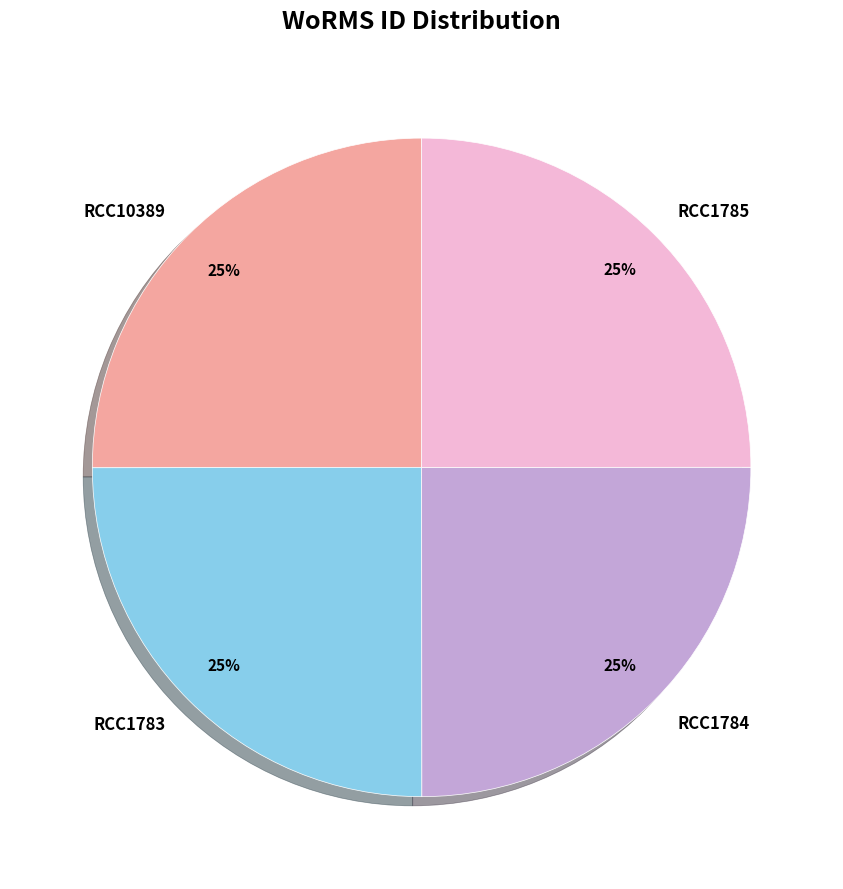

Count the number of slices in the pie.

4